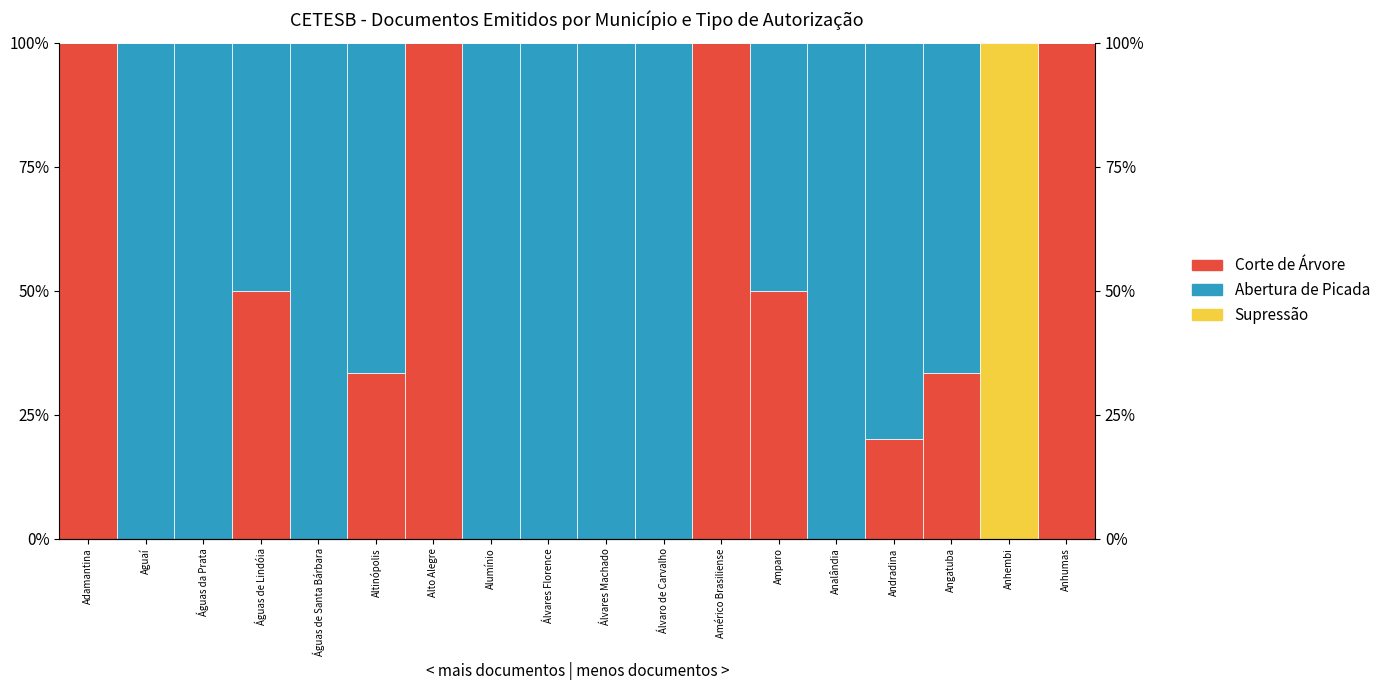

Is the value of Supressão at Álvares Florence greater than the value of Corte de Árvore at Angatuba?

No